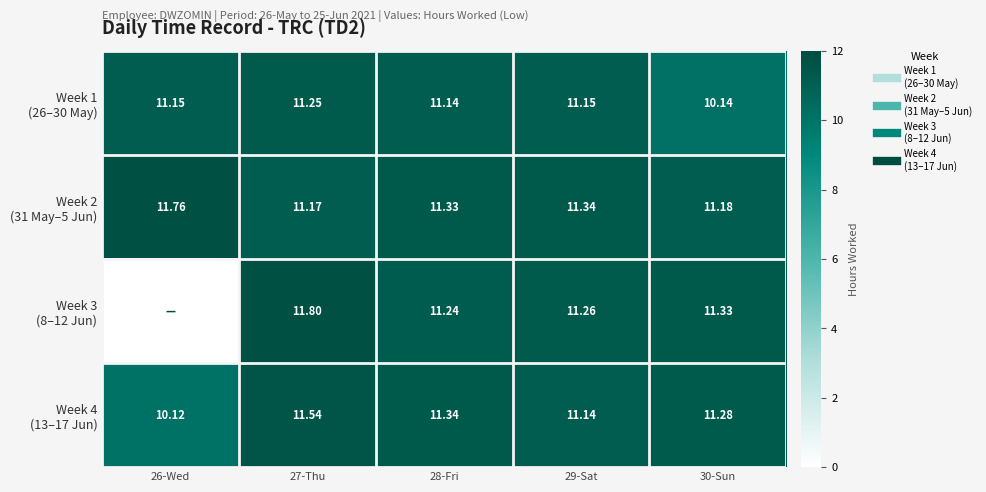

Count the number of data series in this chart.

4